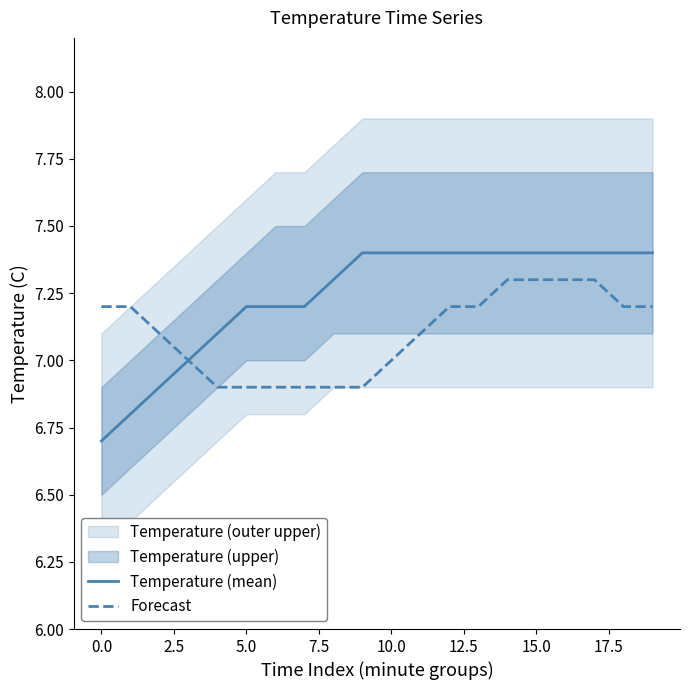

What is the maximum value for Temperature (mean)?

7.4